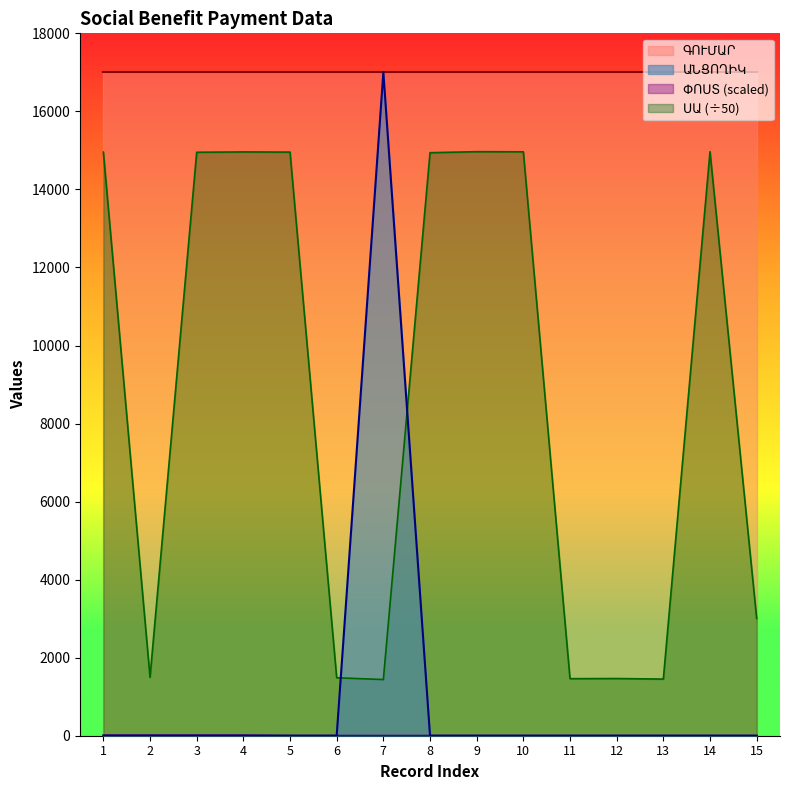

Which has a higher value, 10 or 14?

10